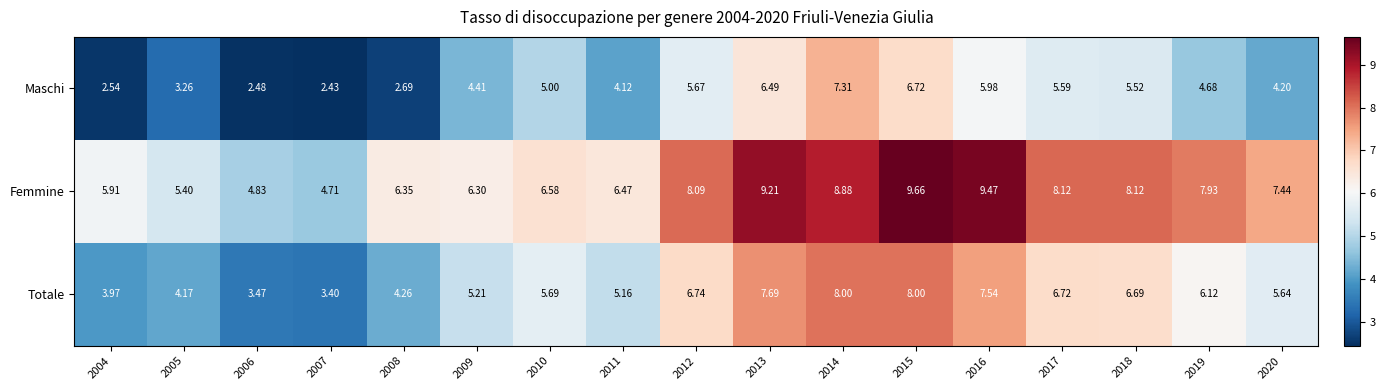

Between 2006 and 2016, which series saw the biggest shift?

Femmine